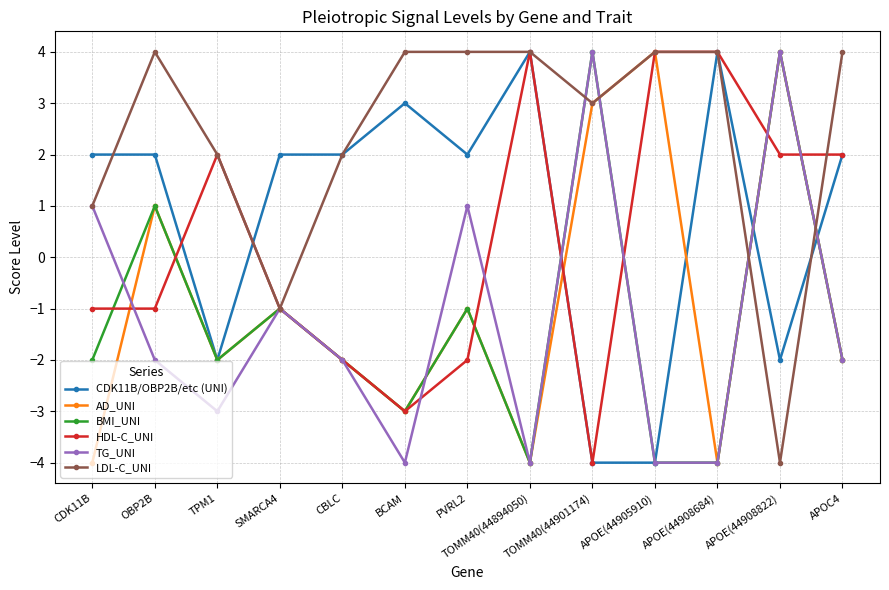

What is the sum of all LDL-C_UNI values?

31